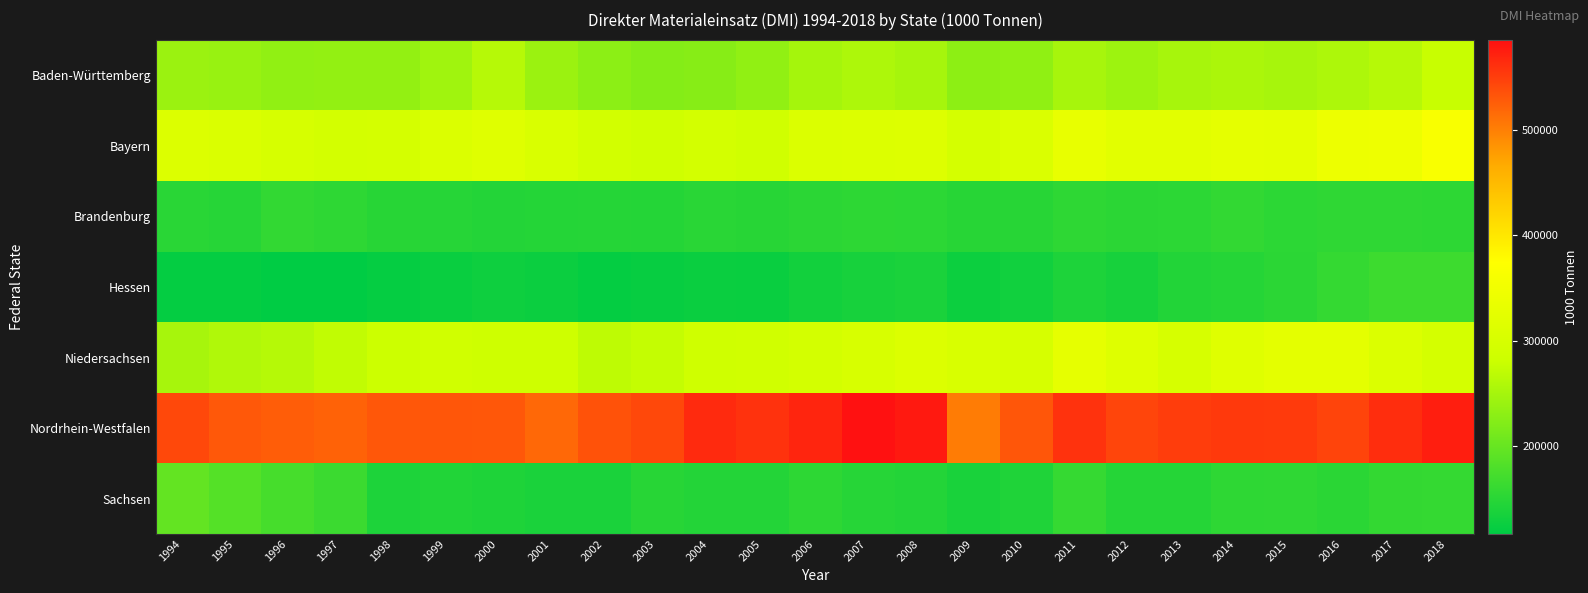

List the series in order of their peak value, highest first.

Nordrhein-Westfalen, Bayern, Niedersachsen, Baden-Württemberg, Sachsen, Hessen, Brandenburg